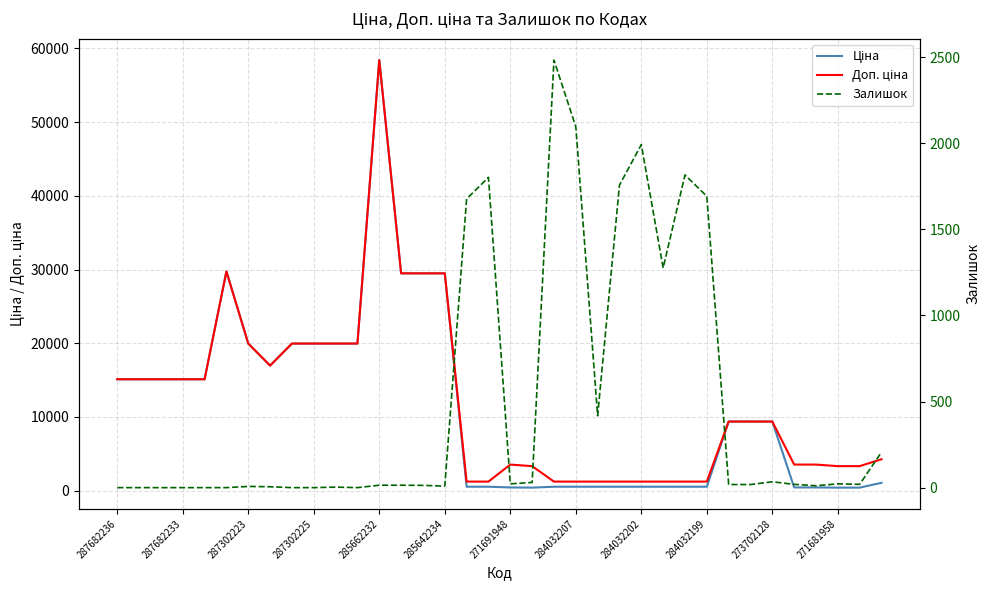

In Доп. ціна, how many points are higher than both neighbors (excluding endpoints)?

3